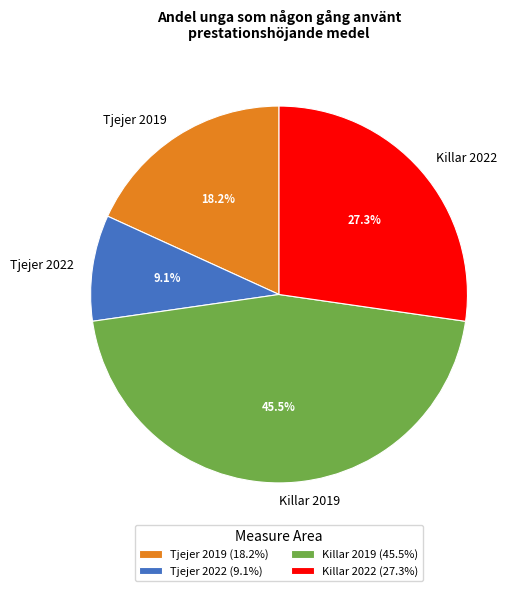

True or false: Tjejer 2022 accounts for 1% of the total.

False